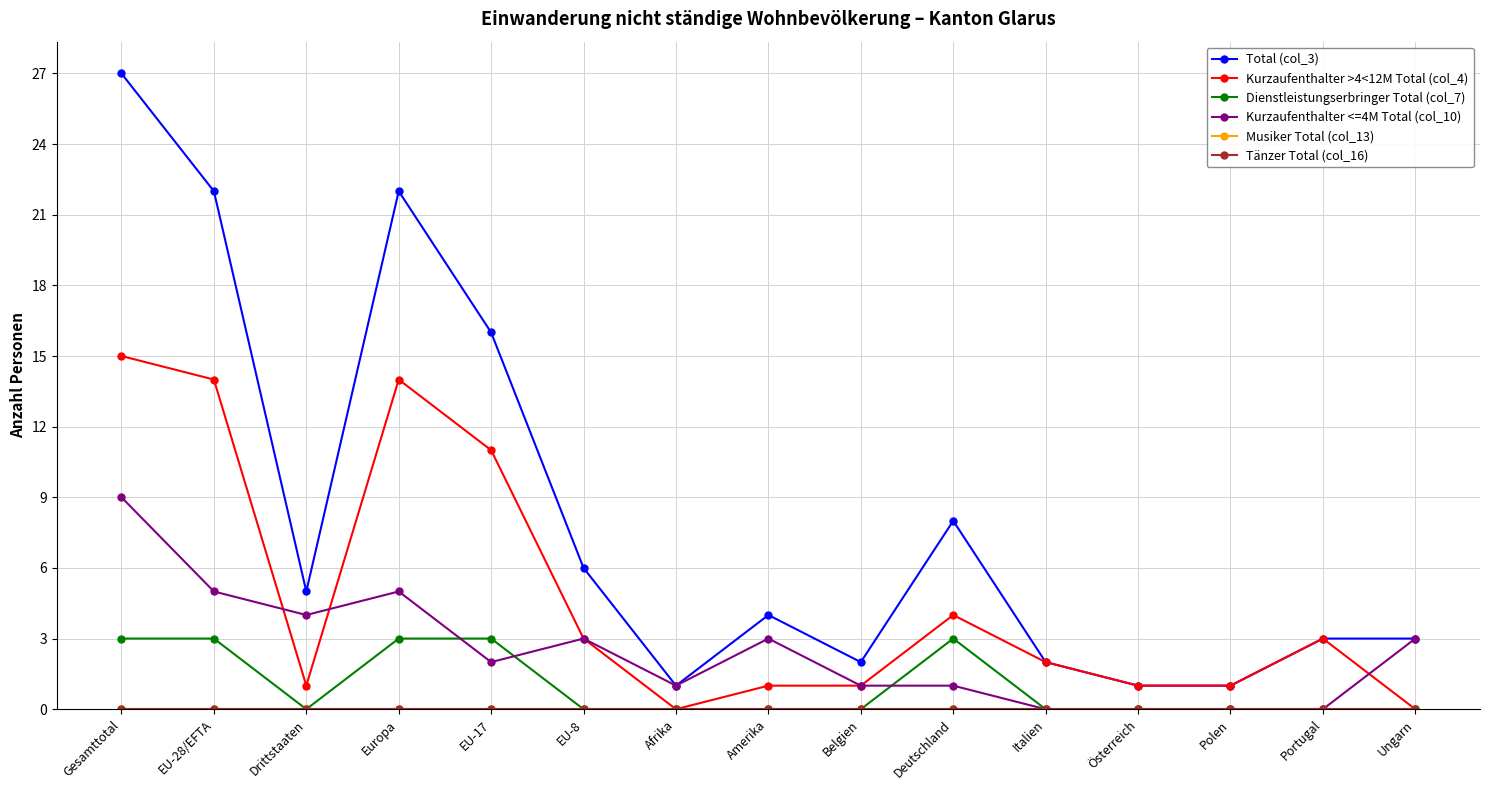

Rank the series by their maximum value, from highest to lowest.

Total (col_3), Kurzaufenthalter >4<12M Total (col_4), Kurzaufenthalter <=4M Total (col_10), Dienstleistungserbringer Total (col_7), Musiker Total (col_13), Tänzer Total (col_16)